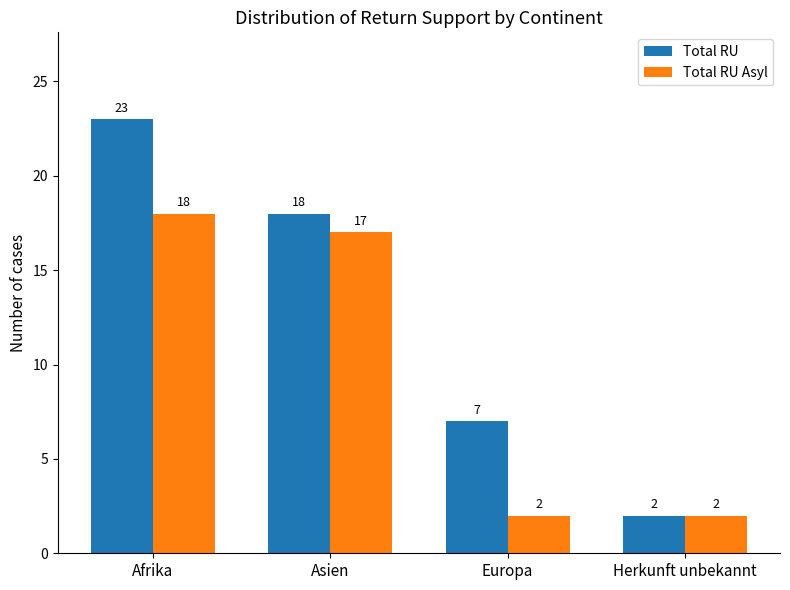

Rank the series by their maximum value, from lowest to highest.

Total RU Asyl, Total RU